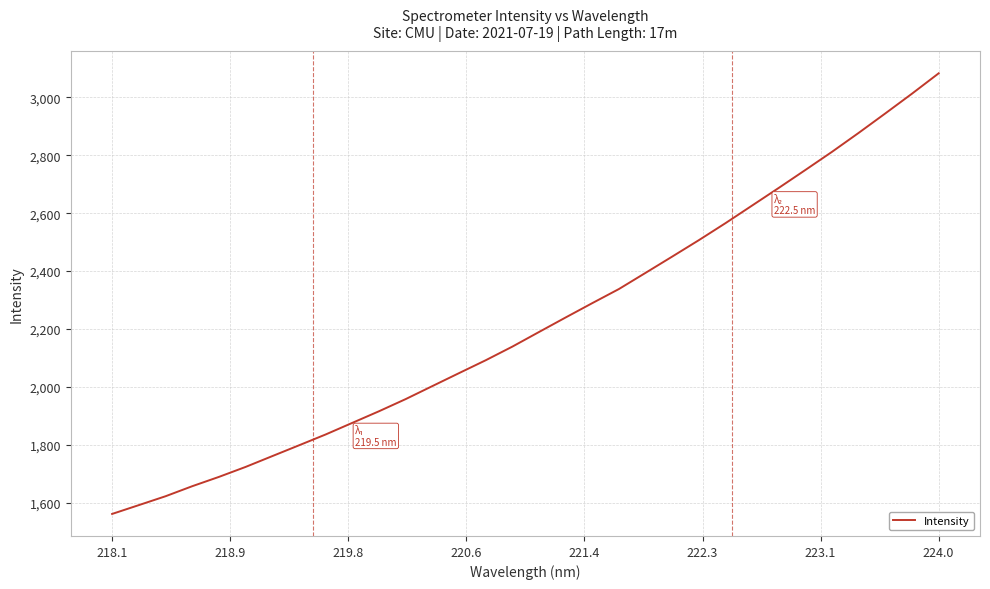

What is the difference between the maximum and minimum values?

1522.6